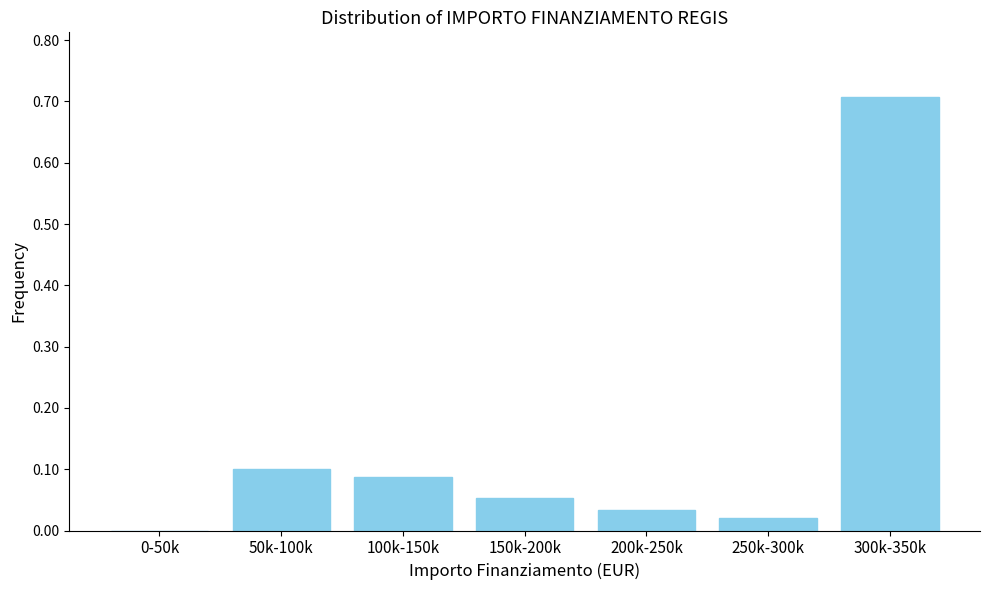

Which has a higher value, 150k-200k or 100k-150k?

100k-150k